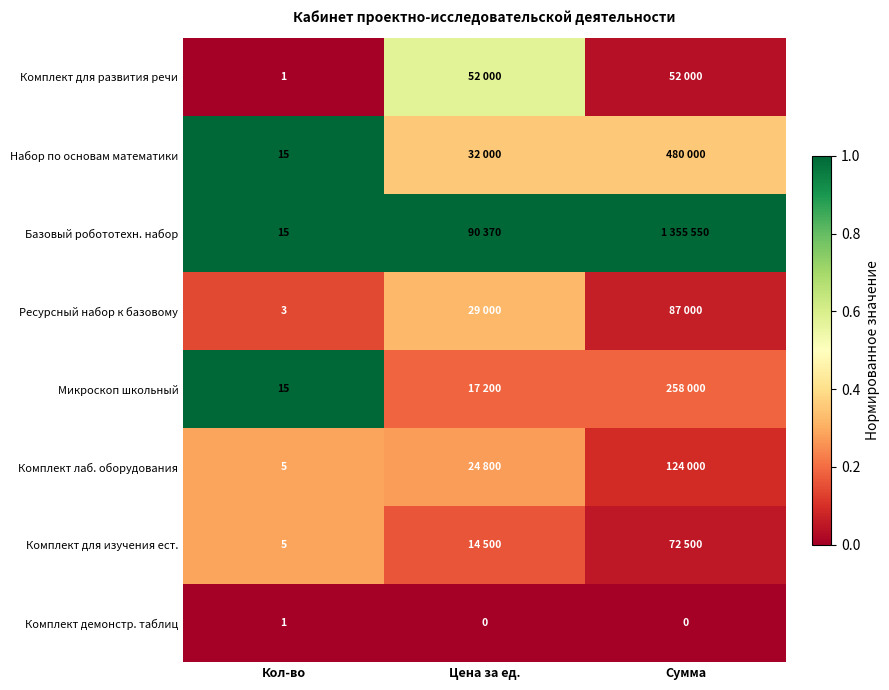

Is the value of Набор по основам математики at Кол-во greater than the value of Комплект для изучения ест. at Кол-во?

Yes